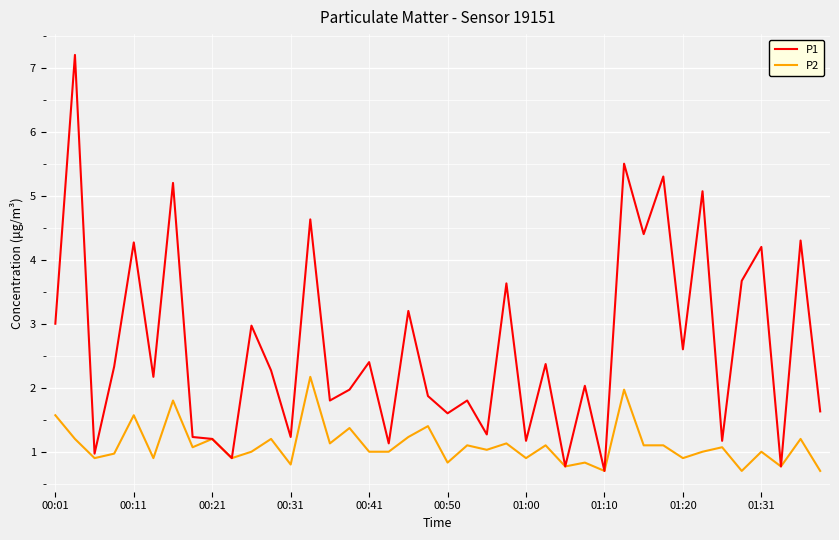

Does the chart display data point markers on the line(s)?

No